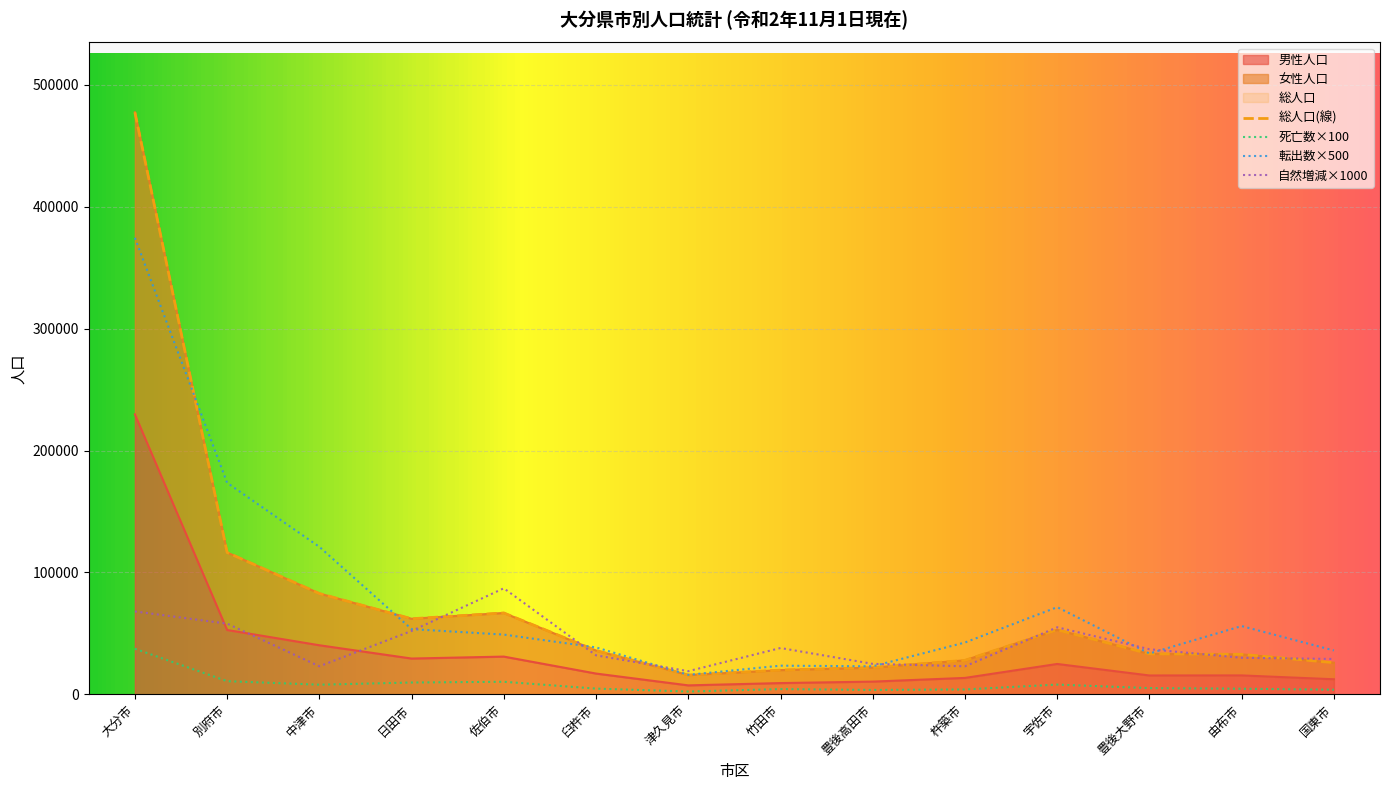

Reading right to left, extract all data points from this chart.

男性人口: 12367	15512	15467	24915	13469	10436	9234	7355	17045	30961	29363	40258	52788	229683
女性人口: 25972	32802	33184	52919	27903	21926	19874	15815	35945	66766	61993	82716	116358	477434
死亡数: 3800	4600	5100	8000	4000	3600	4300	2300	4700	10300	9700	7900	10800	37400
総人口: 25972	32802	33184	52919	27903	21926	19874	15815	35945	66766	61993	82716	116358	477434
転出数: 36000	56000	33500	71500	42500	23000	23500	16000	38500	49000	53500	121000	173500	374500
自然増減: 29000	30000	37000	55000	23000	25000	38000	19000	32000	87000	52000	23000	58000	68000